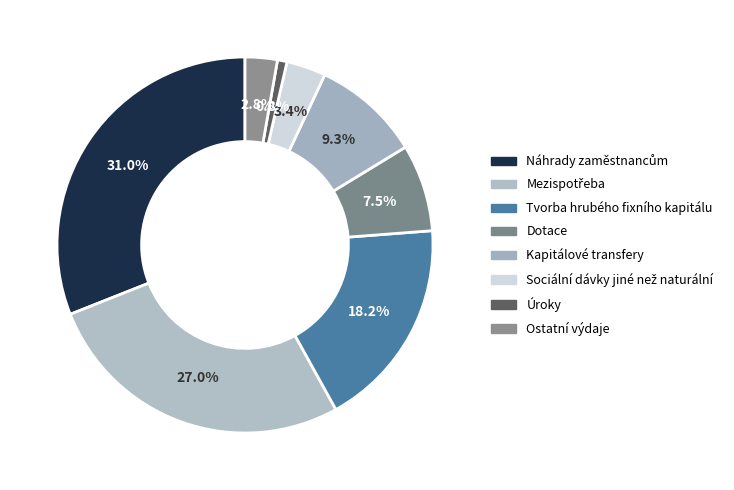

To the nearest percent, what is the average slice percentage?

12%